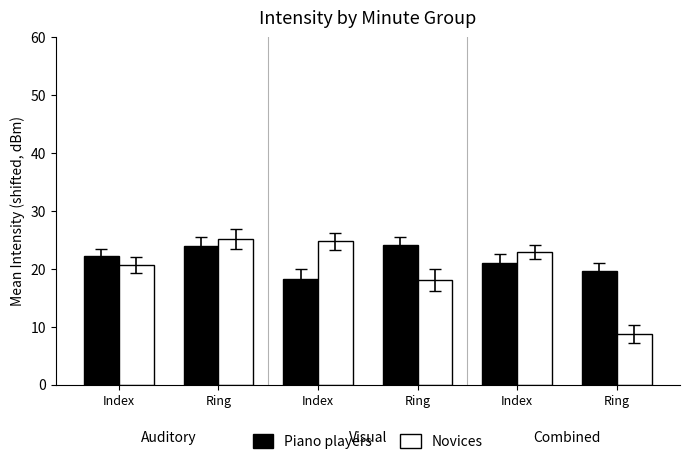

How many values in the Piano players series exceed 22?

3